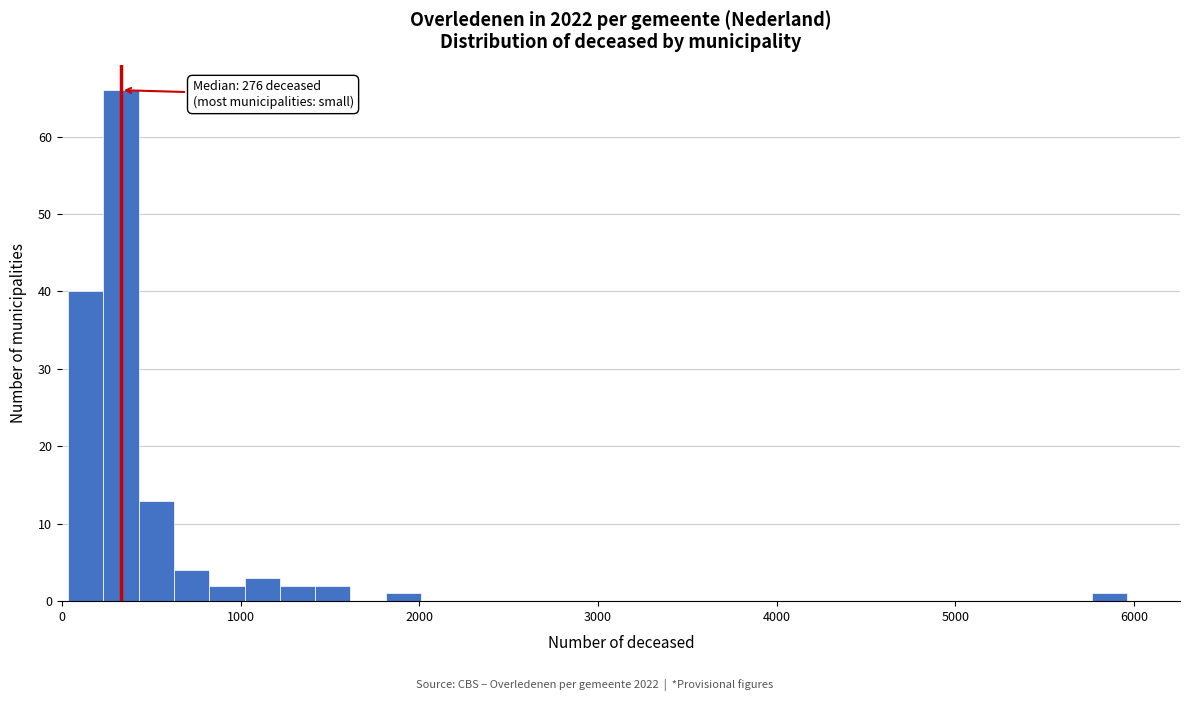

Around what value on the x-axis is the tallest bar? Give the approximate position of its centre, as read against the axis.

300